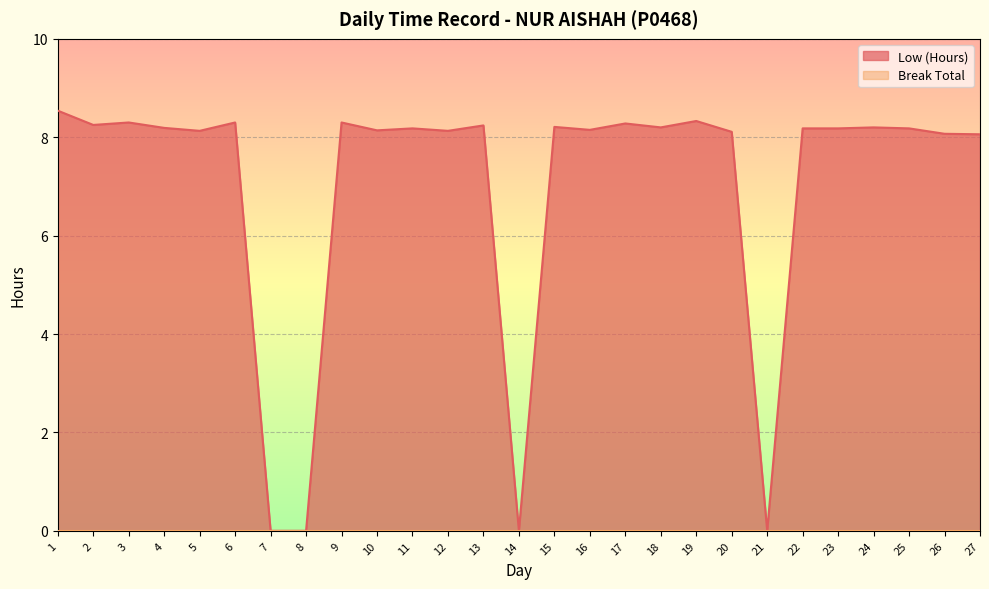

Rank the categories by value from lowest to highest.

7, 8, 14, 21, 27, 26, 20, 5, 12, 10, 16, 11, 22, 23, 25, 4, 18, 24, 15, 13, 2, 17, 3, 6, 9, 19, 1